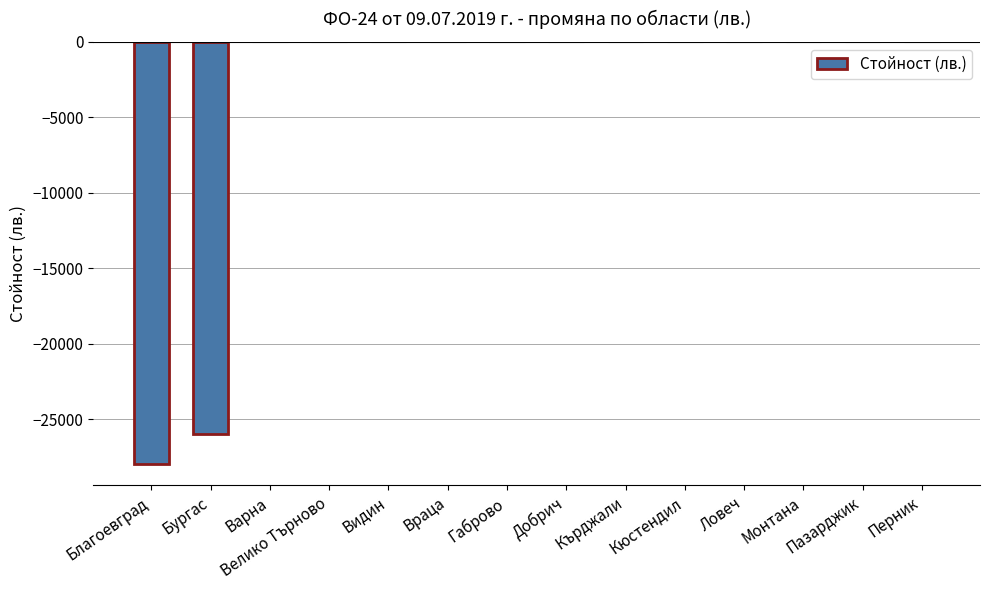

True or false: the data shows -26015 at Бургас.

True